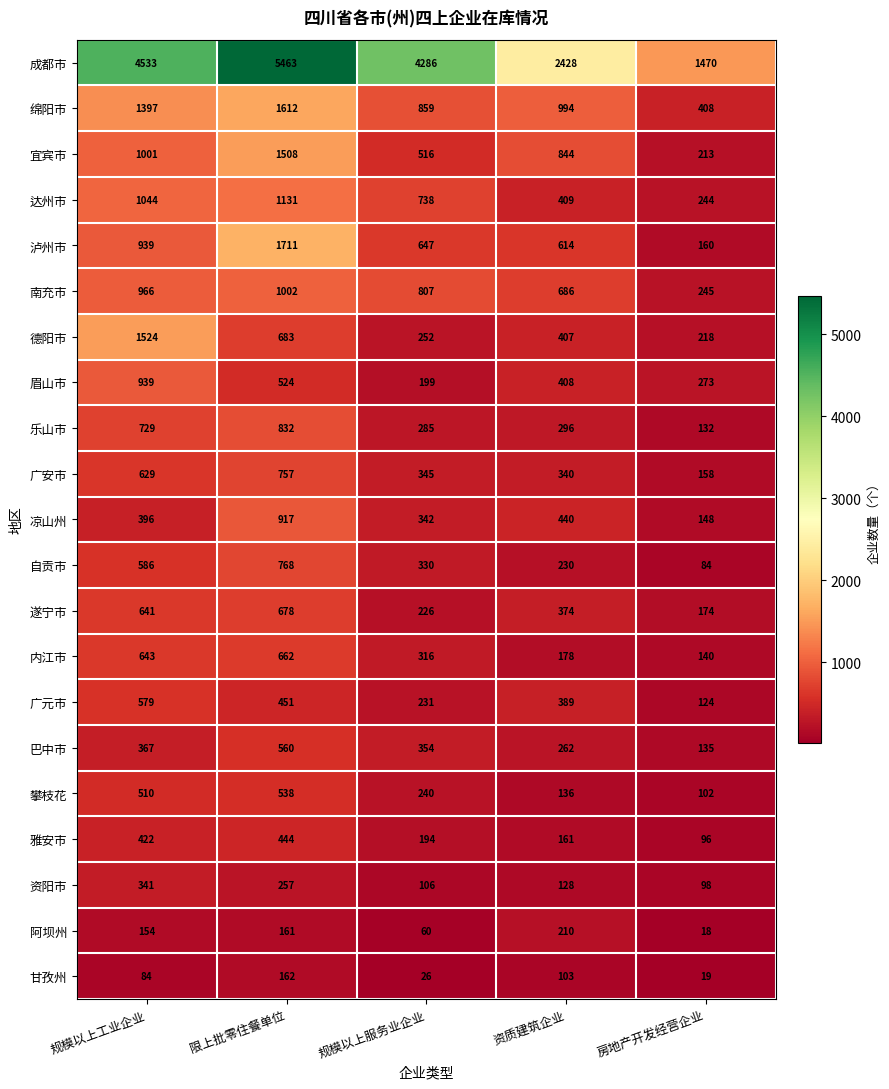

List the series in order of their peak value, lowest first.

甘孜州, 阿坝州, 资阳市, 雅安市, 攀枝花, 巴中市, 广元市, 内江市, 遂宁市, 广安市, 自贡市, 乐山市, 凉山州, 眉山市, 南充市, 达州市, 宜宾市, 德阳市, 绵阳市, 泸州市, 成都市